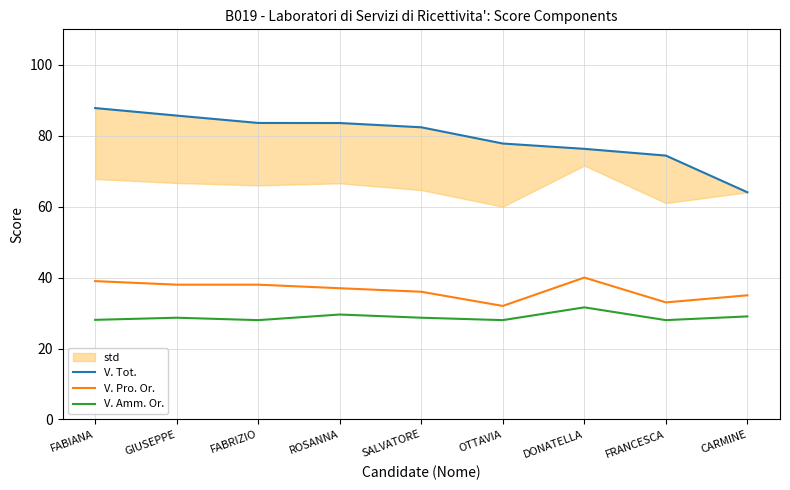

What is the label of the 5th point from the left?

SALVATORE